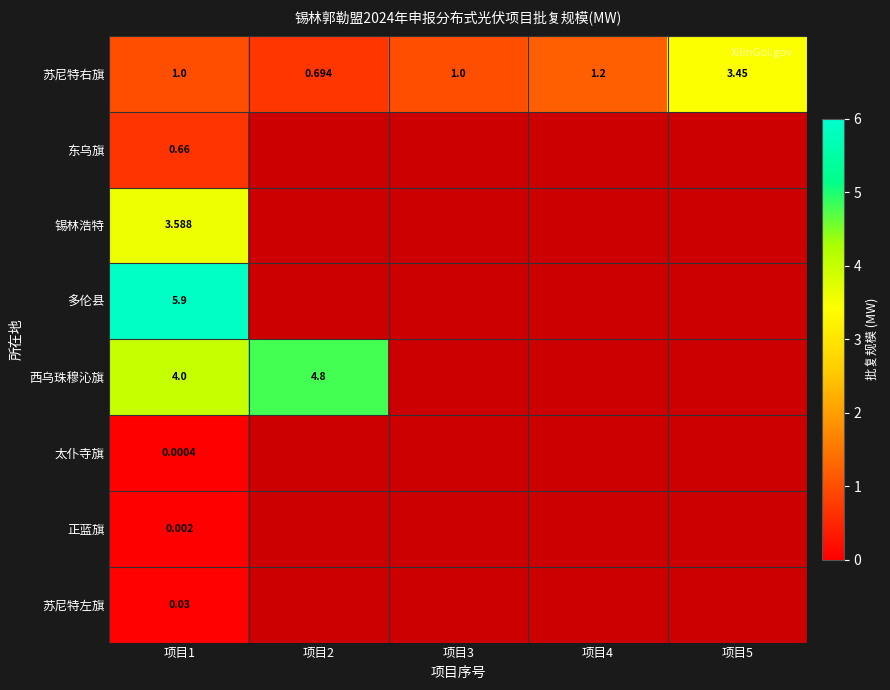

Which series has the widest spread of values?

苏尼特右旗